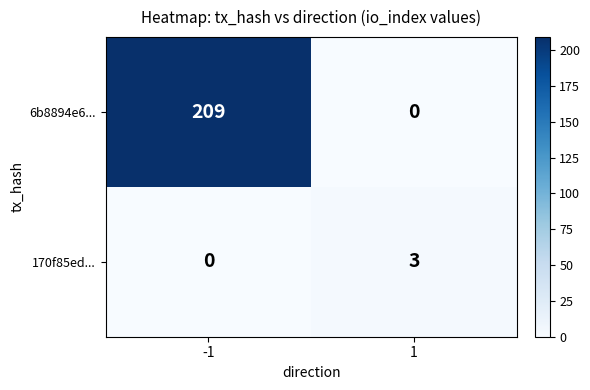

What is the sum of all 6b8894e6... values?

209